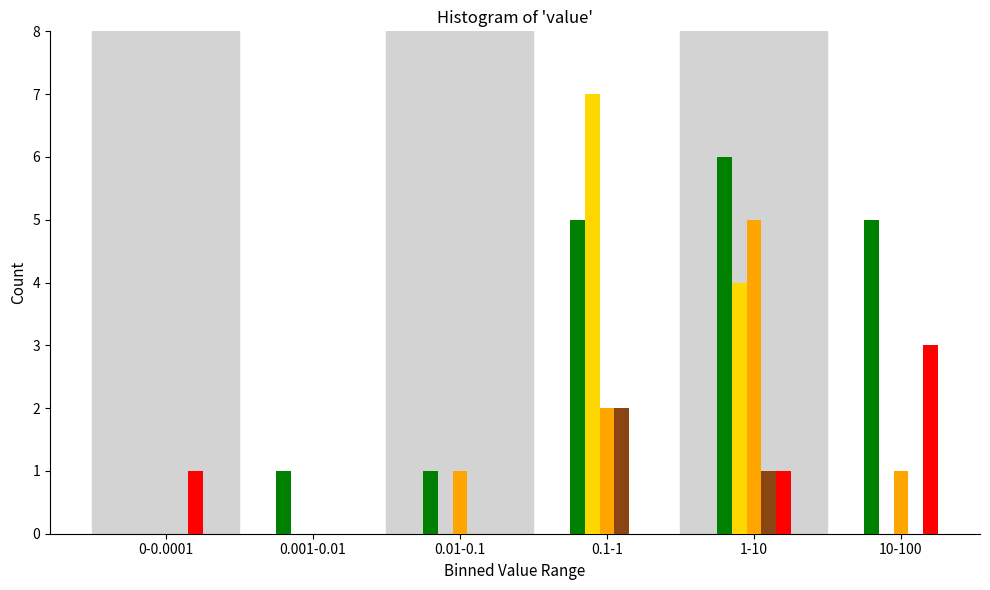

At which category is the sum across all series the highest?

1-10